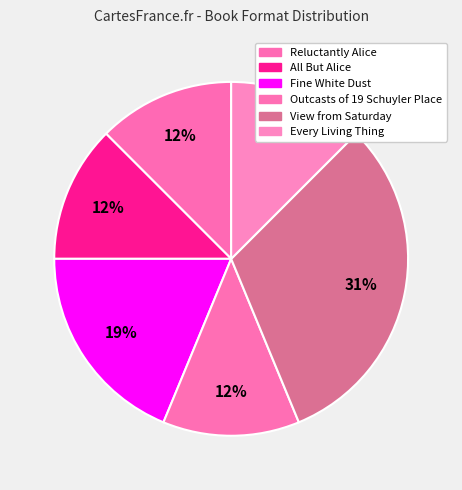

To the nearest percent, what is the average slice percentage?

17%